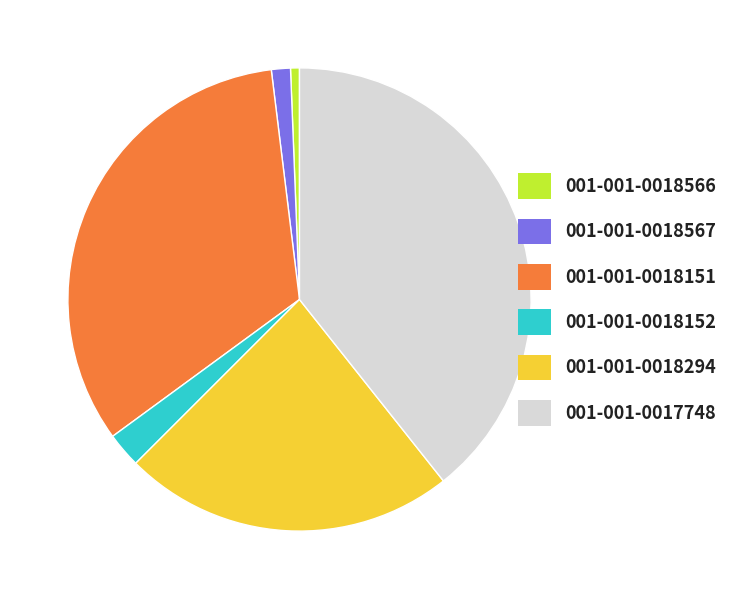

Is it true that 001-001-0018151 is 47% of the pie?

False